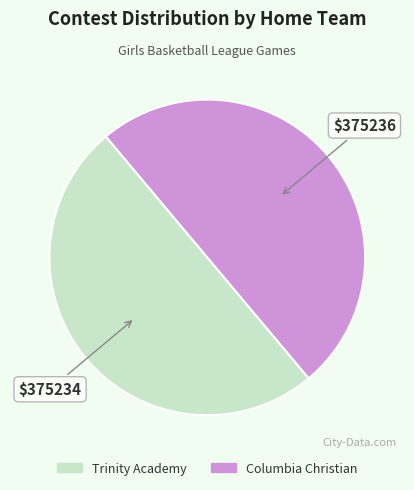

Is the sum of Columbia Christian and Trinity Academy greater than half?

Yes